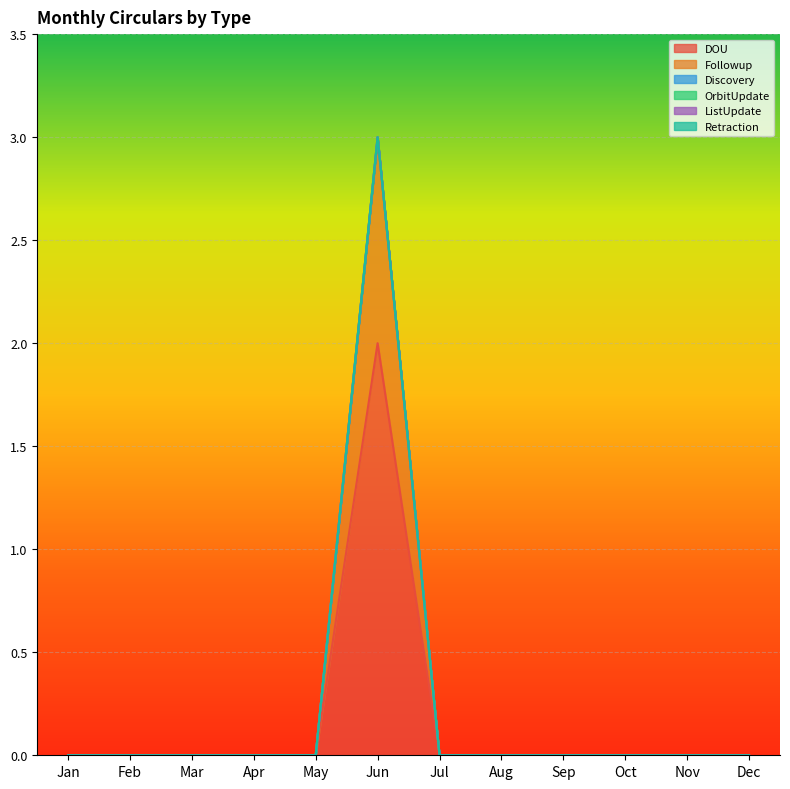

True or false: ListUpdate has more than 2 interior local peaks.

False